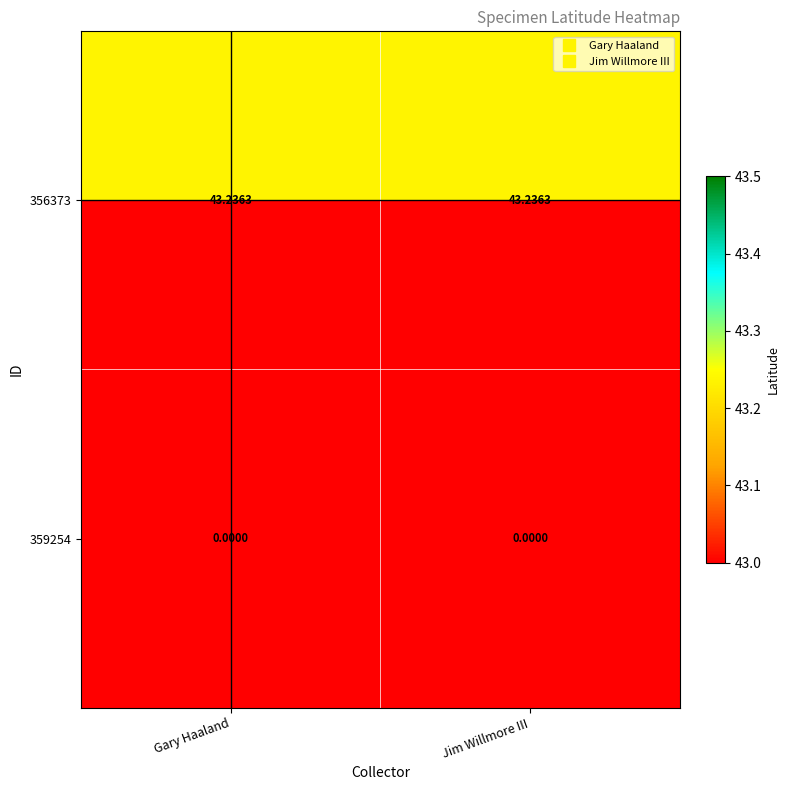

Reading left to right, what are all the values shown in this chart?

356373: Gary Haaland=43.2	Jim Willmore III=43.2
359254: Gary Haaland=0.0	Jim Willmore III=0.0